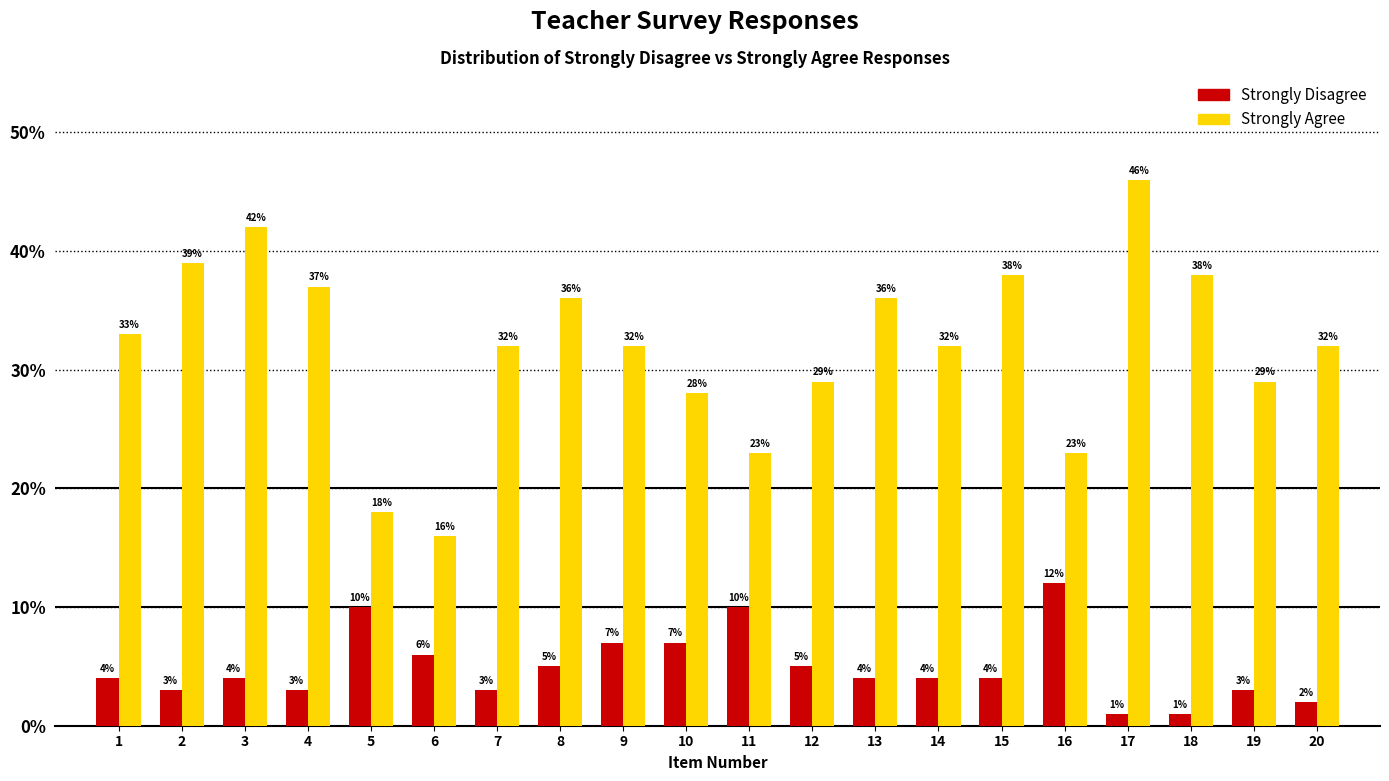

Reading left to right, extract all data points from this chart.

Strongly Disagree: 1=4	2=3	3=4	4=3	5=10	6=6	7=3	8=5	9=7	10=7	11=10	12=5	13=4	14=4	15=4	16=12	17=1	18=1	19=3	20=2
Strongly Agree: 1=33	2=39	3=42	4=37	5=18	6=16	7=32	8=36	9=32	10=28	11=23	12=29	13=36	14=32	15=38	16=23	17=46	18=38	19=29	20=32